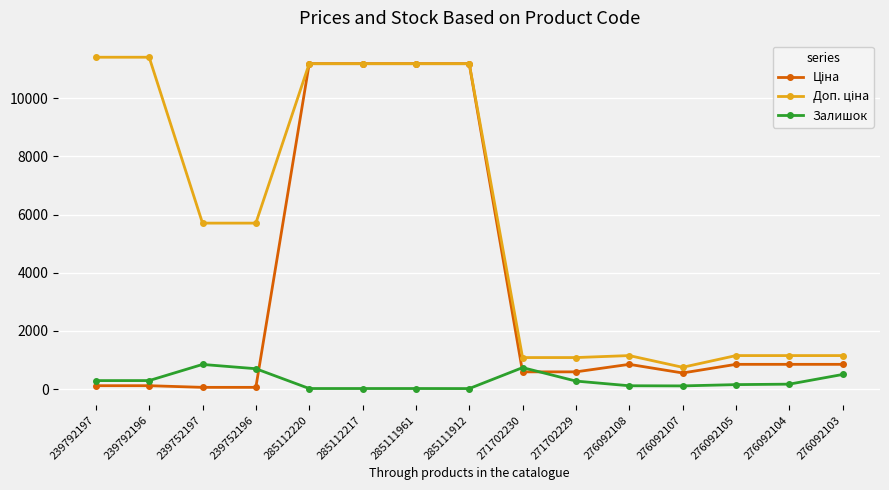

True or false: Залишок has a value of 289.0 at 239792197.

True